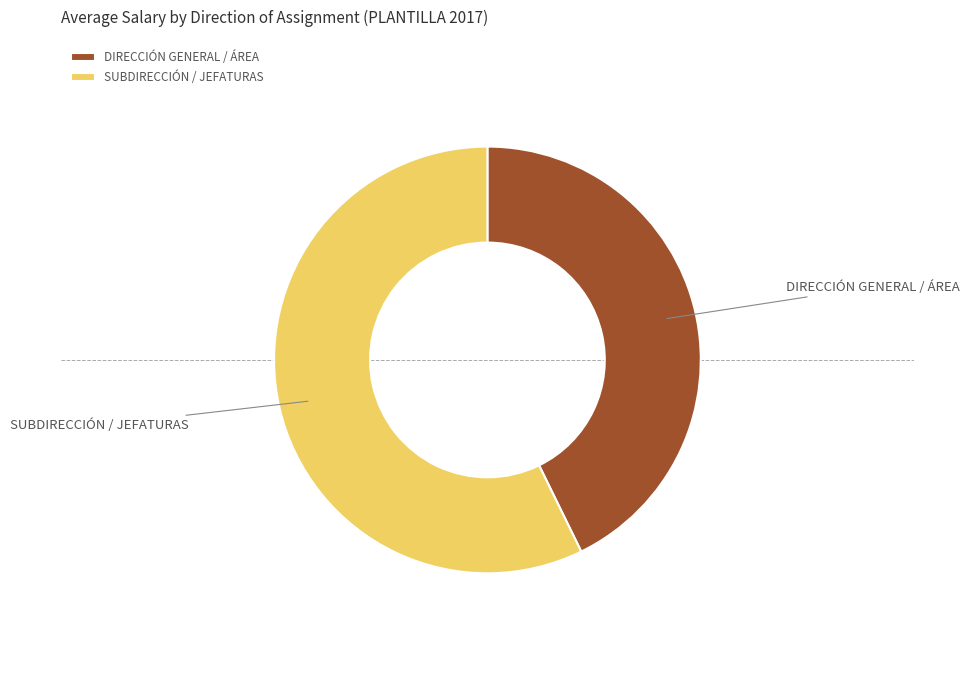

Which has a higher value, SUBDIRECCIÓN / JEFATURAS or DIRECCIÓN GENERAL / ÁREA?

SUBDIRECCIÓN / JEFATURAS